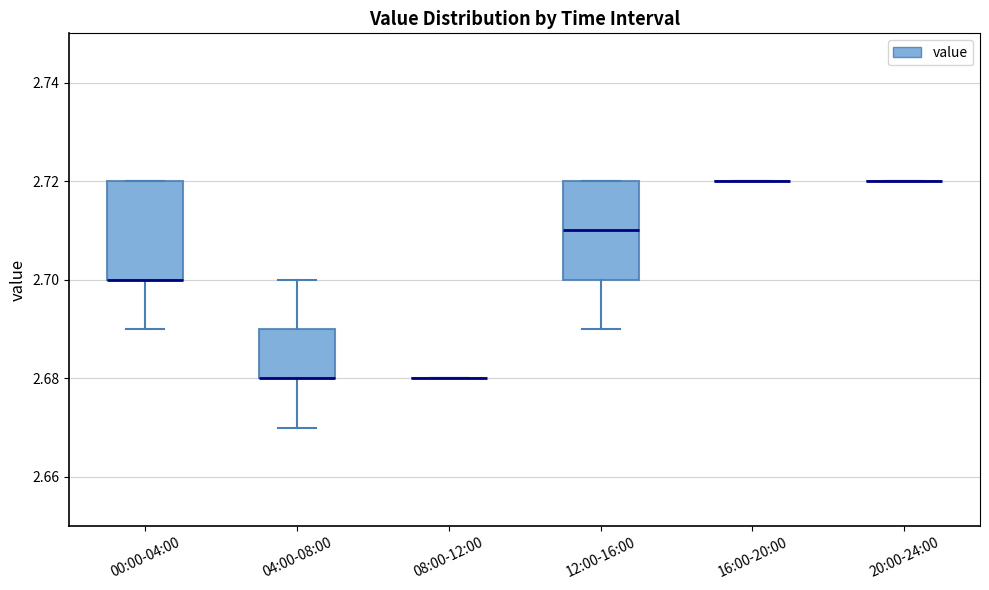

Where does the lower whisker of the box for 00:00-04:00 end on the y-axis? The values are not printed on the chart, so give them approximately, as read against the axis.

2.69